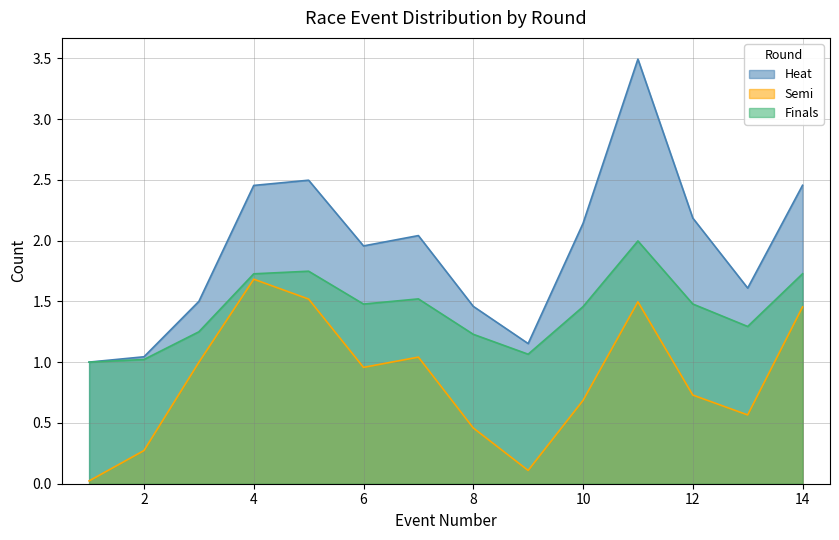

What is the total value across all series at 12?

4.4